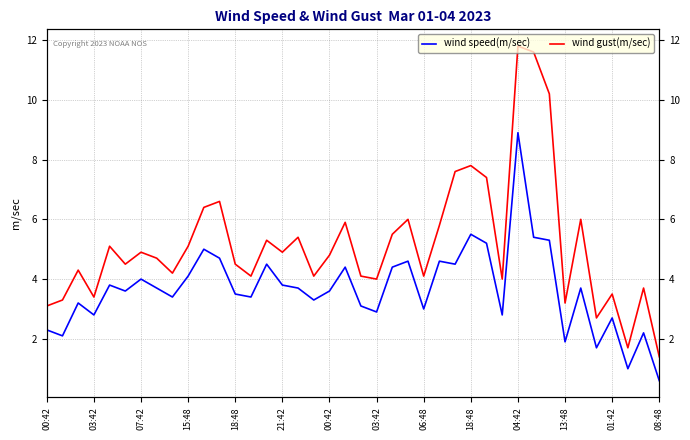

True or false: wind gust(m/sec) and wind speed(m/sec) intersect in this chart.

False